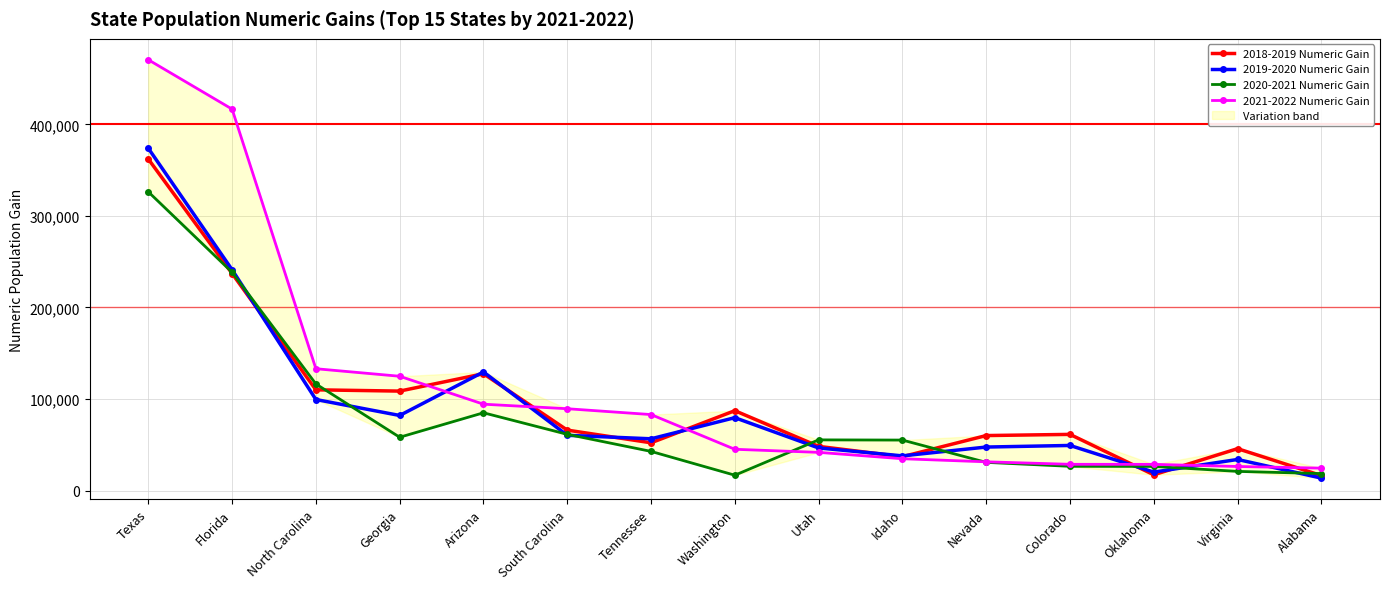

What is the sum of all 2018-2019 Numeric Gain values?

1436848